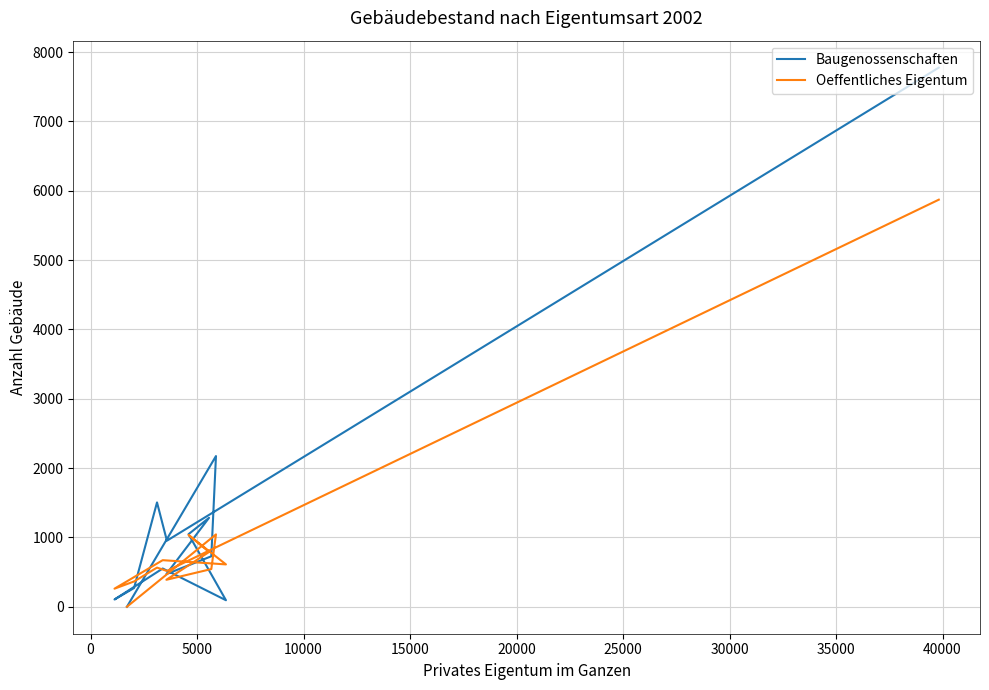

Reading right to left, what are all the values shown in this chart?

Baugenossenschaften: 0	2174	728	471	1283	1047	94	552	105	270	1505	953	7777
Oeffentliches Eigentum: 0	1044	544	389	790	1036	611	672	261	365	565	517	5872